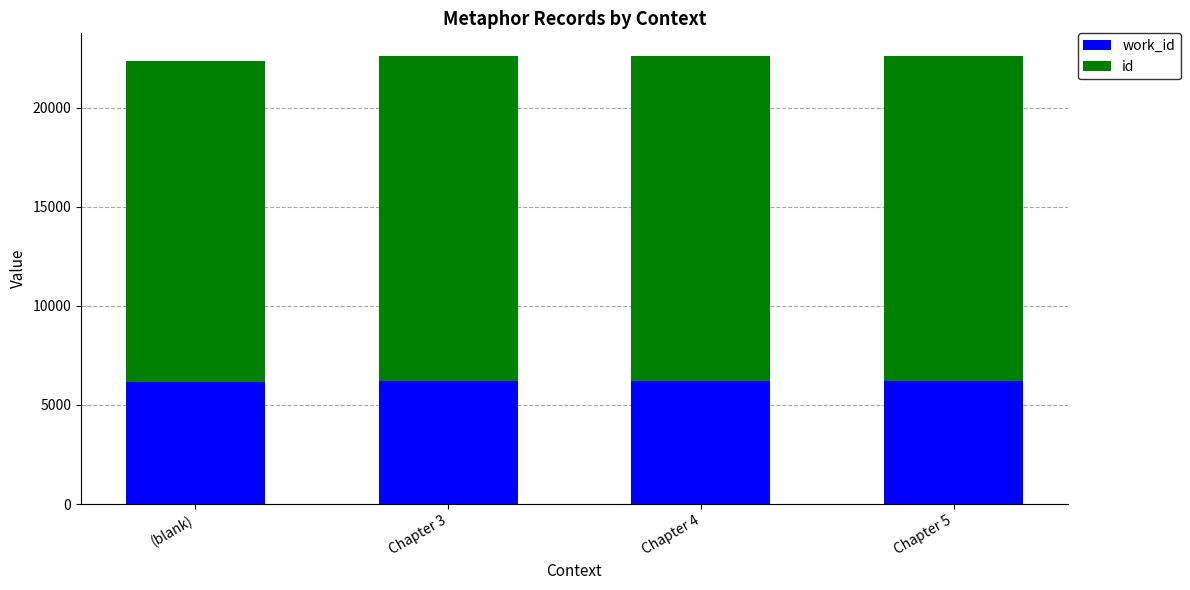

What is the total value across all series at (blank)?

22342